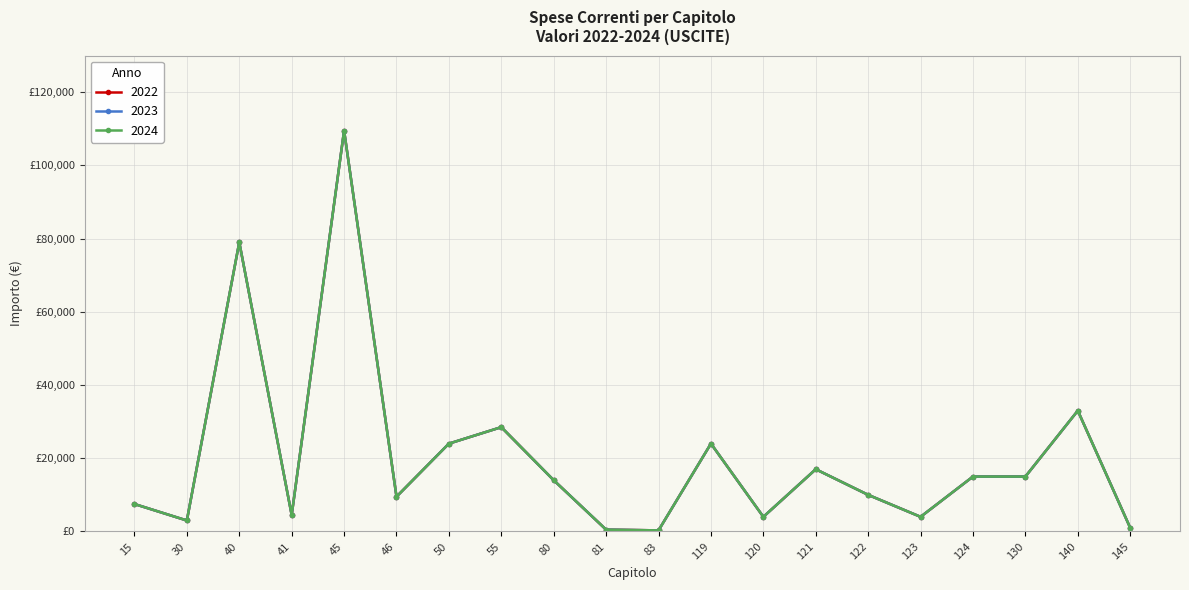

The value of 2023 at 122 is 2252. True or false?

False